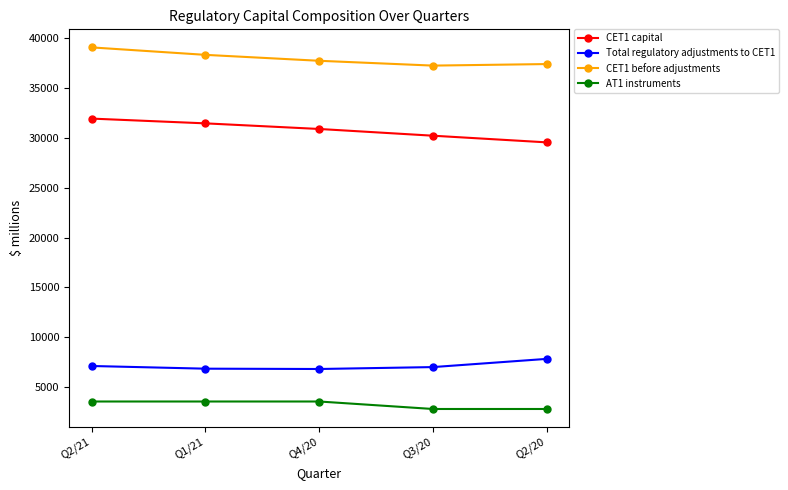

How many lines are shown in the chart?

4